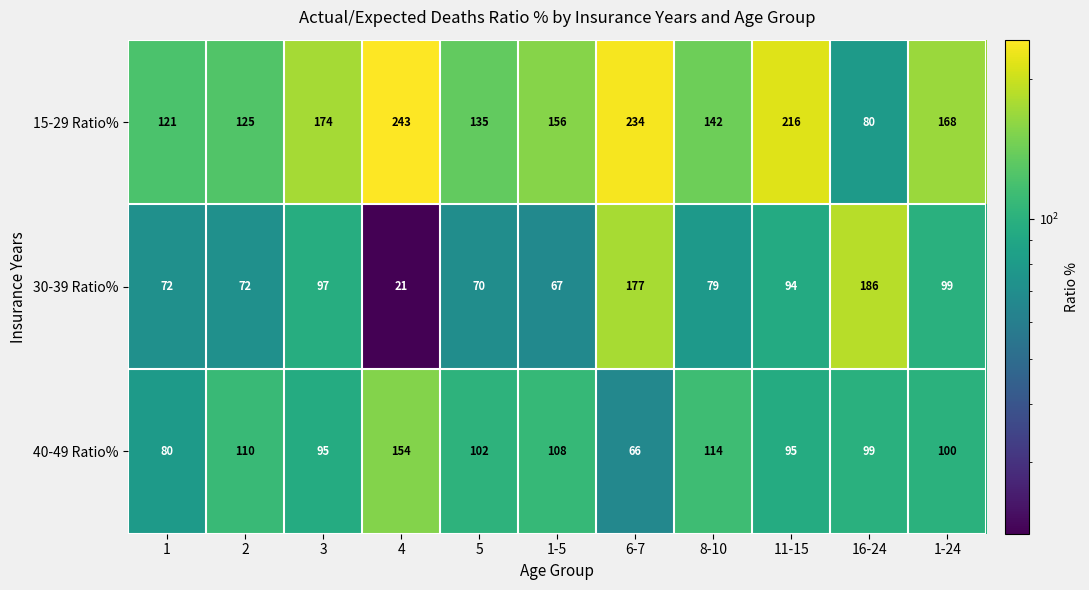

What is the average value of the 40-49 Ratio% series?

102